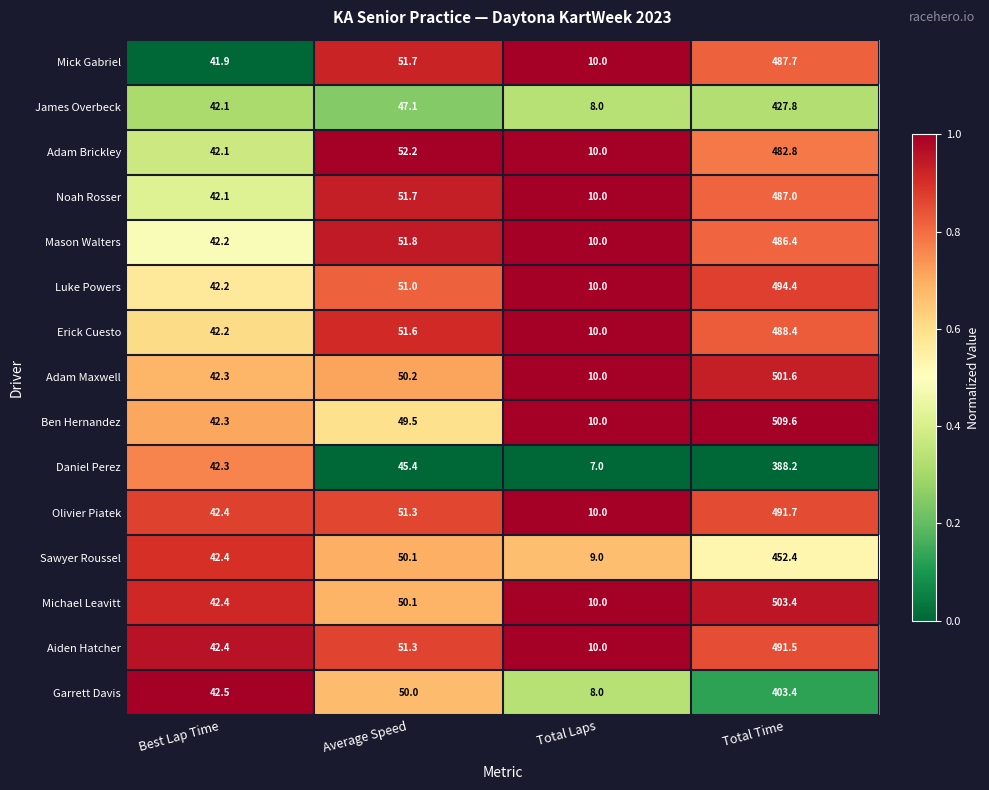

List the labels in order of Adam Brickley value, largest first.

Total Time, Average Speed, Best Lap Time, Total Laps